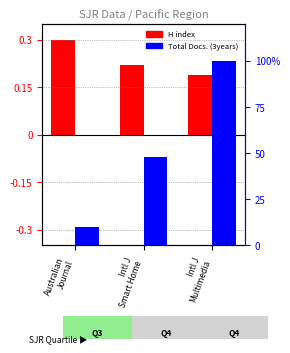

Rank the categories by Total Docs. (3years) value from lowest to highest.

Australian
Journal, Intl J
Smart Home, Intl J
Multimedia